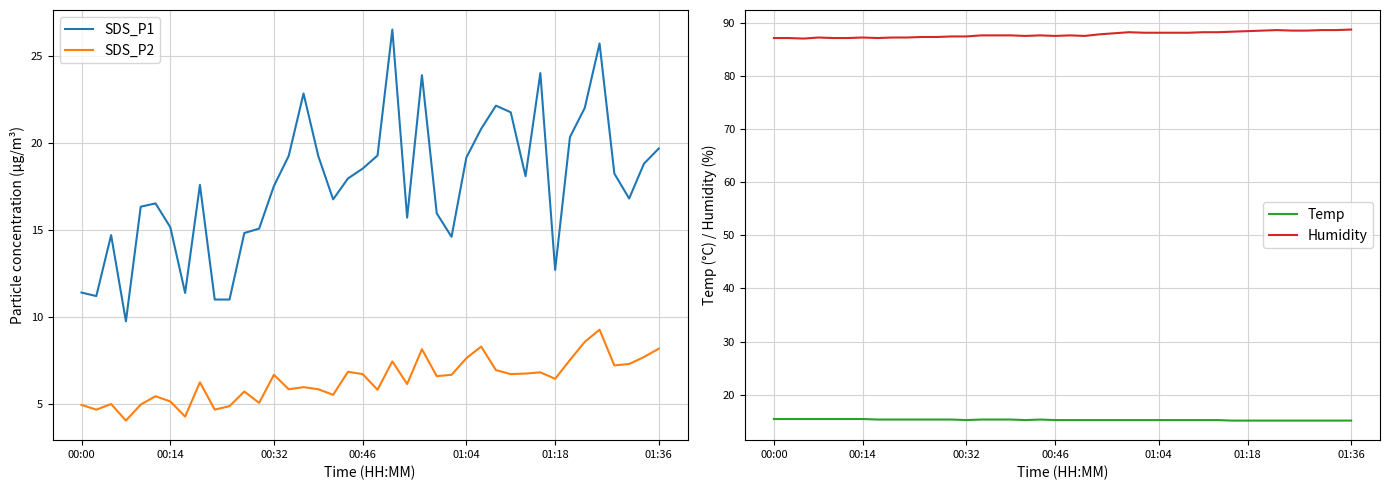

What are all the series names shown in the legend?

SDS_P1, SDS_P2, Temp, Humidity